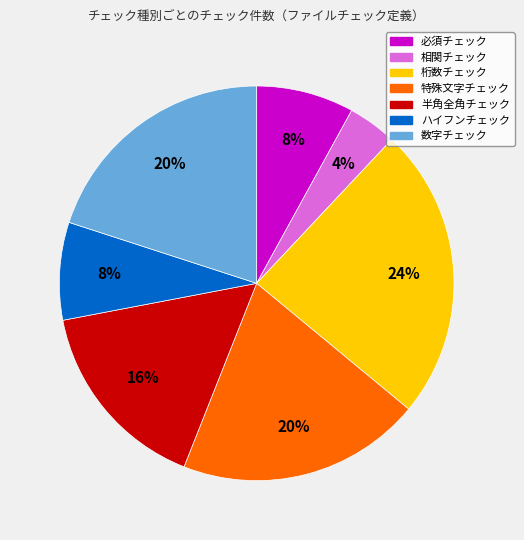

Is the sum of 特殊文字チェック and 相関チェック greater than half?

No